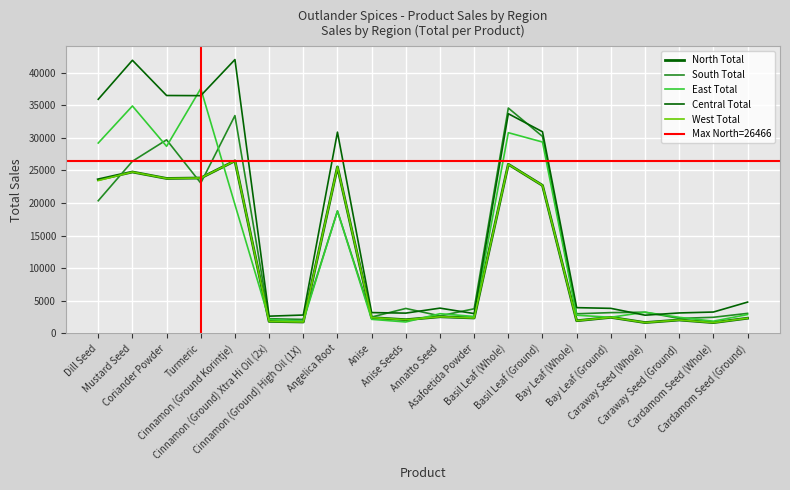

Reading right to left, what are all the values shown in this chart?

North Total: Cardamom Seed (Ground)=2330	Cardamom Seed (Whole)=1656	Caraway Seed (Ground)=2057	Caraway Seed (Whole)=1664	Bay Leaf (Ground)=2464	Bay Leaf (Whole)=1942	Basil Leaf (Ground)=22697	Basil Leaf (Whole)=25940	Asafoetida Powder=2368	Annatto Seed=2553	Anise Seeds=2103	Anise=2420	Angelica Root=25534	Cinnamon (Ground) High Oil (1X)=1753	Cinnamon (Ground) Xtra Hi Oil (2x)=1845	Cinnamon (Ground Korintje)=26466	Turmeric=23831	Coriander Powder=23765	Mustard Seed=24755	Dill Seed=23588
South Total: Cardamom Seed (Ground)=3072	Cardamom Seed (Whole)=2475	Caraway Seed (Ground)=2301	Caraway Seed (Whole)=3248	Bay Leaf (Ground)=3190	Bay Leaf (Whole)=3010	Basil Leaf (Ground)=30211	Basil Leaf (Whole)=34562	Asafoetida Powder=3778	Annatto Seed=2690	Anise Seeds=3829	Anise=2511	Angelica Root=18772	Cinnamon (Ground) High Oil (1X)=2146	Cinnamon (Ground) Xtra Hi Oil (2x)=2253	Cinnamon (Ground Korintje)=33404	Turmeric=23055	Coriander Powder=29688	Mustard Seed=26400	Dill Seed=20345
East Total: Cardamom Seed (Ground)=2893	Cardamom Seed (Whole)=1876	Caraway Seed (Ground)=2468	Caraway Seed (Whole)=3253	Bay Leaf (Ground)=2471	Bay Leaf (Whole)=2791	Basil Leaf (Ground)=29350	Basil Leaf (Whole)=30784	Asafoetida Powder=2598	Annatto Seed=3025	Anise Seeds=1753	Anise=2158	Angelica Root=18780	Cinnamon (Ground) High Oil (1X)=1871	Cinnamon (Ground) Xtra Hi Oil (2x)=2139	Cinnamon (Ground Korintje)=19761	Turmeric=37545	Coriander Powder=28689	Mustard Seed=34879	Dill Seed=29196
Central Total: Cardamom Seed (Ground)=4800	Cardamom Seed (Whole)=3278	Caraway Seed (Ground)=3138	Caraway Seed (Whole)=2794	Bay Leaf (Ground)=3843	Bay Leaf (Whole)=3951	Basil Leaf (Ground)=30922	Basil Leaf (Whole)=33691	Asafoetida Powder=3042	Annatto Seed=3877	Anise Seeds=3112	Anise=3193	Angelica Root=30865	Cinnamon (Ground) High Oil (1X)=2819	Cinnamon (Ground) Xtra Hi Oil (2x)=2644	Cinnamon (Ground Korintje)=41993	Turmeric=36461	Coriander Powder=36485	Mustard Seed=41886	Dill Seed=35902
West Total: Cardamom Seed (Ground)=2330	Cardamom Seed (Whole)=1656	Caraway Seed (Ground)=2057	Caraway Seed (Whole)=1664	Bay Leaf (Ground)=2464	Bay Leaf (Whole)=1942	Basil Leaf (Ground)=22697	Basil Leaf (Whole)=25940	Asafoetida Powder=2368	Annatto Seed=2553	Anise Seeds=2103	Anise=2420	Angelica Root=25534	Cinnamon (Ground) High Oil (1X)=1753	Cinnamon (Ground) Xtra Hi Oil (2x)=1845	Cinnamon (Ground Korintje)=26466	Turmeric=23831	Coriander Powder=23765	Mustard Seed=24755	Dill Seed=23442